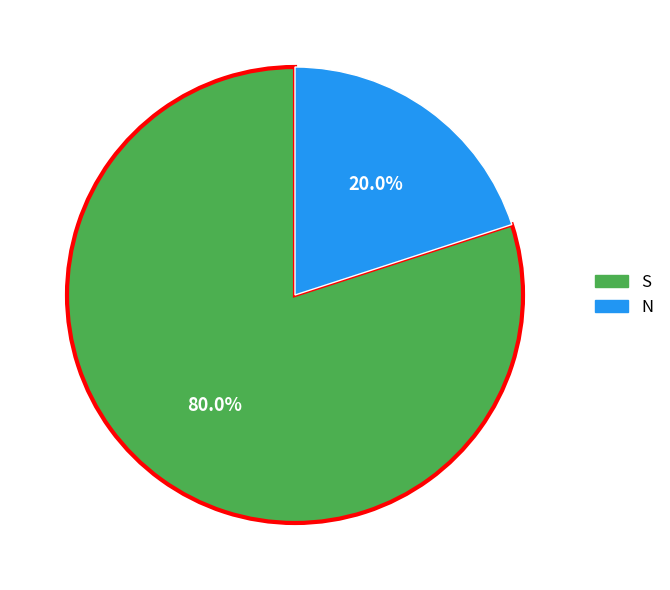

Between N and S, which is larger?

S